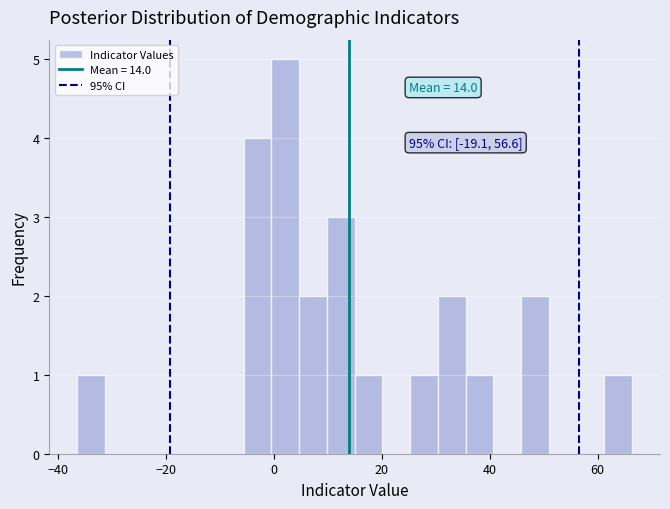

Read against the x-axis, roughly where is the centre of the tallest bar?

2